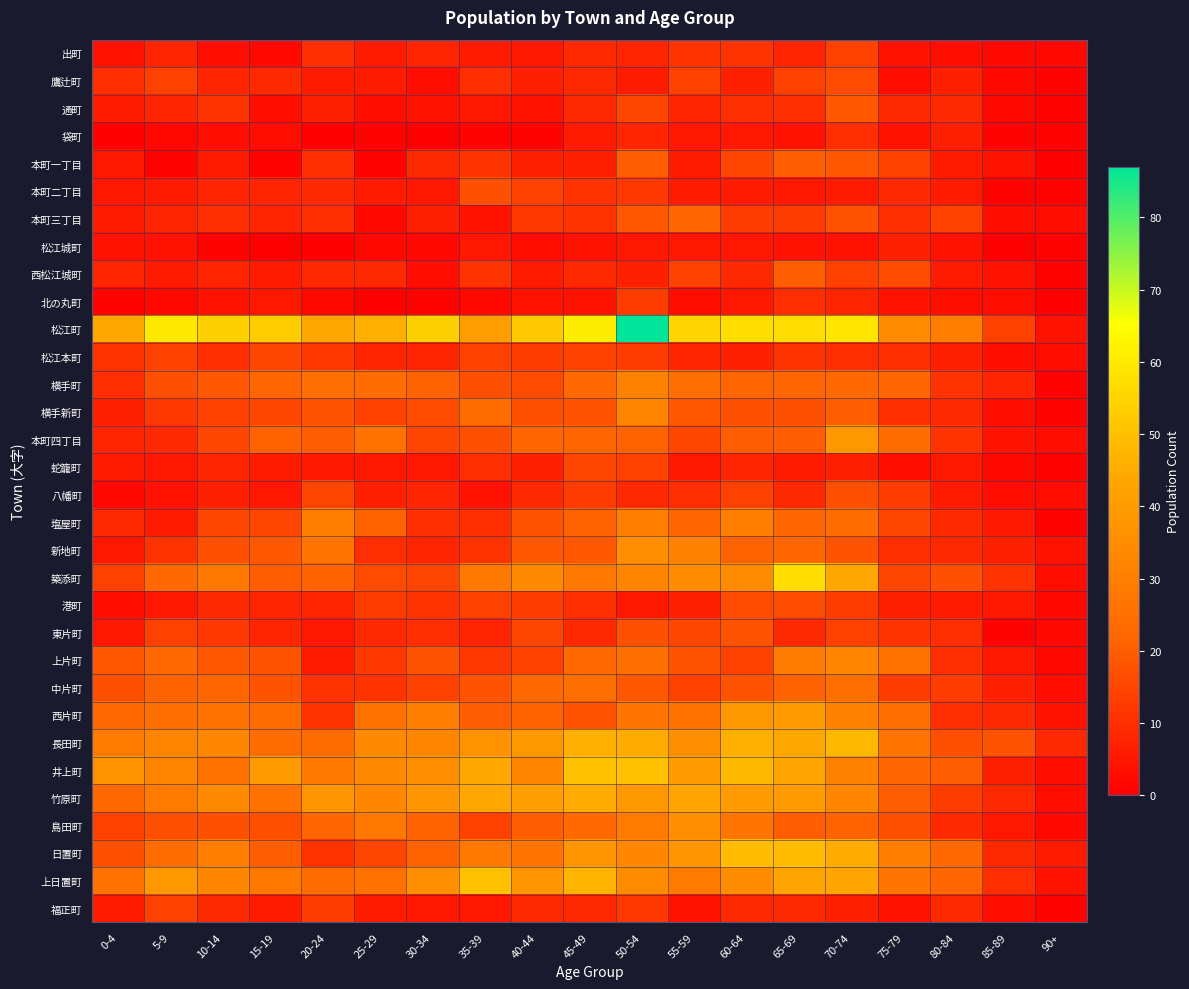

Reading left to right, list all the values displayed in this chart.

出町: 0-4=4	5-9=8	10-14=3	15-19=2	20-24=10	25-29=6	30-34=8	35-39=6	40-44=5	45-49=9	50-54=8	55-59=11	60-64=11	65-69=8	70-74=14	75-79=4	80-84=3	85-89=2	90+=2
鷹辻町: 0-4=10	5-9=14	10-14=8	15-19=9	20-24=6	25-29=6	30-34=3	35-39=10	40-44=7	45-49=9	50-54=6	55-59=14	60-64=7	65-69=14	70-74=16	75-79=3	80-84=7	85-89=2	90+=1
通町: 0-4=6	5-9=8	10-14=11	15-19=3	20-24=7	25-29=3	30-34=4	35-39=5	40-44=4	45-49=9	50-54=15	55-59=8	60-64=10	65-69=10	70-74=19	75-79=9	80-84=9	85-89=2	90+=1
袋町: 0-4=0	5-9=2	10-14=3	15-19=3	20-24=0	25-29=1	30-34=0	35-39=1	40-44=1	45-49=6	50-54=8	55-59=5	60-64=5	65-69=4	70-74=10	75-79=4	80-84=7	85-89=1	90+=1
本町一丁目: 0-4=5	5-9=1	10-14=6	15-19=1	20-24=10	25-29=1	30-34=9	35-39=11	40-44=7	45-49=7	50-54=20	55-59=6	60-64=15	65-69=20	70-74=19	75-79=14	80-84=6	85-89=4	90+=0
本町二丁目: 0-4=5	5-9=6	10-14=8	15-19=8	20-24=9	25-29=6	30-34=5	35-39=17	40-44=14	45-49=11	50-54=12	55-59=6	60-64=6	65-69=5	70-74=6	75-79=9	80-84=6	85-89=1	90+=1
本町三丁目: 0-4=6	5-9=8	10-14=10	15-19=8	20-24=10	25-29=2	30-34=7	35-39=4	40-44=12	45-49=11	50-54=19	55-59=22	60-64=13	65-69=13	70-74=18	75-79=10	80-84=14	85-89=3	90+=3
松江城町: 0-4=4	5-9=4	10-14=1	15-19=0	20-24=0	25-29=2	30-34=2	35-39=5	40-44=3	45-49=4	50-54=5	55-59=5	60-64=5	65-69=4	70-74=4	75-79=7	80-84=4	85-89=0	90+=1
西松江城町: 0-4=8	5-9=6	10-14=8	15-19=6	20-24=9	25-29=9	30-34=3	35-39=11	40-44=6	45-49=9	50-54=7	55-59=14	60-64=9	65-69=20	70-74=14	75-79=16	80-84=6	85-89=4	90+=1
北の丸町: 0-4=1	5-9=2	10-14=4	15-19=5	20-24=2	25-29=0	30-34=1	35-39=2	40-44=4	45-49=4	50-54=13	55-59=3	60-64=5	65-69=10	70-74=8	75-79=4	80-84=3	85-89=3	90+=0
松江町: 0-4=44	5-9=60	10-14=54	15-19=53	20-24=44	25-29=46	30-34=54	35-39=41	40-44=52	45-49=61	50-54=87	55-59=55	60-64=57	65-69=57	70-74=59	75-79=35	80-84=30	85-89=14	90+=4
松江本町: 0-4=11	5-9=14	10-14=10	15-19=15	20-24=12	25-29=8	30-34=8	35-39=14	40-44=13	45-49=14	50-54=13	55-59=8	60-64=7	65-69=11	70-74=10	75-79=10	80-84=7	85-89=3	90+=3
横手町: 0-4=10	5-9=17	10-14=19	15-19=22	20-24=25	25-29=24	30-34=21	35-39=17	40-44=16	45-49=23	50-54=31	55-59=25	60-64=22	65-69=22	70-74=23	75-79=22	80-84=11	85-89=8	90+=1
横手新町: 0-4=7	5-9=12	10-14=14	15-19=15	20-24=18	25-29=14	30-34=16	35-39=24	40-44=17	45-49=18	50-54=32	55-59=19	60-64=17	65-69=17	70-74=20	75-79=10	80-84=9	85-89=3	90+=1
本町四丁目: 0-4=8	5-9=9	10-14=15	15-19=21	20-24=20	25-29=26	30-34=15	35-39=17	40-44=22	45-49=22	50-54=21	55-59=15	60-64=20	65-69=20	70-74=39	75-79=24	80-84=11	85-89=4	90+=3
蛇籠町: 0-4=6	5-9=5	10-14=8	15-19=6	20-24=5	25-29=5	30-34=5	35-39=10	40-44=7	45-49=15	50-54=14	55-59=5	60-64=8	65-69=6	70-74=7	75-79=3	80-84=5	85-89=2	90+=1
八幡町: 0-4=2	5-9=4	10-14=7	15-19=5	20-24=15	25-29=7	30-34=8	35-39=4	40-44=9	45-49=13	50-54=9	55-59=10	60-64=14	65-69=9	70-74=17	75-79=13	80-84=6	85-89=3	90+=3
塩屋町: 0-4=9	5-9=6	10-14=15	15-19=15	20-24=30	25-29=21	30-34=10	35-39=10	40-44=18	45-49=21	50-54=30	55-59=22	60-64=30	65-69=22	70-74=24	75-79=15	80-84=9	85-89=5	90+=1
新地町: 0-4=5	5-9=11	10-14=17	15-19=19	20-24=27	25-29=10	30-34=8	35-39=11	40-44=19	45-49=19	50-54=36	55-59=31	60-64=21	65-69=22	70-74=18	75-79=10	80-84=9	85-89=7	90+=4
築添町: 0-4=14	5-9=23	10-14=28	15-19=20	20-24=21	25-29=16	30-34=15	35-39=28	40-44=34	45-49=28	50-54=32	55-59=35	60-64=35	65-69=57	70-74=44	75-79=15	80-84=17	85-89=11	90+=3
港町: 0-4=3	5-9=5	10-14=9	15-19=8	20-24=8	25-29=13	30-34=11	35-39=14	40-44=13	45-49=10	50-54=5	55-59=7	60-64=16	65-69=16	70-74=13	75-79=7	80-84=6	85-89=5	90+=2
東片町: 0-4=5	5-9=14	10-14=12	15-19=8	20-24=5	25-29=9	30-34=10	35-39=8	40-44=15	45-49=9	50-54=17	55-59=15	60-64=18	65-69=9	70-74=14	75-79=11	80-84=10	85-89=1	90+=2
上片町: 0-4=19	5-9=23	10-14=19	15-19=18	20-24=6	25-29=12	30-34=18	35-39=12	40-44=14	45-49=23	50-54=25	55-59=18	60-64=14	65-69=29	70-74=32	75-79=26	80-84=10	85-89=5	90+=2
中片町: 0-4=17	5-9=21	10-14=22	15-19=18	20-24=11	25-29=11	30-34=14	35-39=18	40-44=23	45-49=25	50-54=19	55-59=14	60-64=18	65-69=21	70-74=25	75-79=13	80-84=13	85-89=7	90+=3
西片町: 0-4=23	5-9=25	10-14=26	15-19=24	20-24=11	25-29=26	30-34=30	35-39=20	40-44=21	45-49=18	50-54=27	55-59=26	60-64=39	65-69=40	70-74=31	75-79=25	80-84=10	85-89=9	90+=4
長田町: 0-4=29	5-9=32	10-14=33	15-19=24	20-24=24	25-29=34	30-34=33	35-39=37	40-44=39	45-49=46	50-54=45	55-59=36	60-64=46	65-69=44	70-74=48	75-79=27	80-84=17	85-89=18	90+=9
井上町: 0-4=37	5-9=32	10-14=26	15-19=40	20-24=28	25-29=34	30-34=36	35-39=44	40-44=33	45-49=50	50-54=50	55-59=40	60-64=48	65-69=43	70-74=31	75-79=22	80-84=20	85-89=7	90+=3
竹原町: 0-4=23	5-9=29	10-14=34	15-19=26	20-24=38	25-29=33	30-34=38	35-39=44	40-44=41	45-49=45	50-54=39	55-59=43	60-64=40	65-69=40	70-74=33	75-79=20	80-84=13	85-89=9	90+=3
島田町: 0-4=14	5-9=17	10-14=17	15-19=17	20-24=22	25-29=28	30-34=21	35-39=14	40-44=20	45-49=23	50-54=29	55-59=36	60-64=27	65-69=20	70-74=21	75-79=17	80-84=9	85-89=5	90+=2
日置町: 0-4=17	5-9=24	10-14=30	15-19=20	20-24=11	25-29=15	30-34=21	35-39=28	40-44=27	45-49=38	50-54=33	55-59=38	60-64=49	65-69=49	70-74=45	75-79=30	80-84=23	85-89=9	90+=6
上日置町: 0-4=26	5-9=39	10-14=33	15-19=28	20-24=24	25-29=26	30-34=36	35-39=50	40-44=38	45-49=47	50-54=35	55-59=29	60-64=35	65-69=43	70-74=43	75-79=27	80-84=22	85-89=10	90+=4
福正町: 0-4=6	5-9=14	10-14=9	15-19=6	20-24=13	25-29=6	30-34=5	35-39=5	40-44=9	45-49=9	50-54=12	55-59=4	60-64=9	65-69=9	70-74=7	75-79=4	80-84=9	85-89=3	90+=1